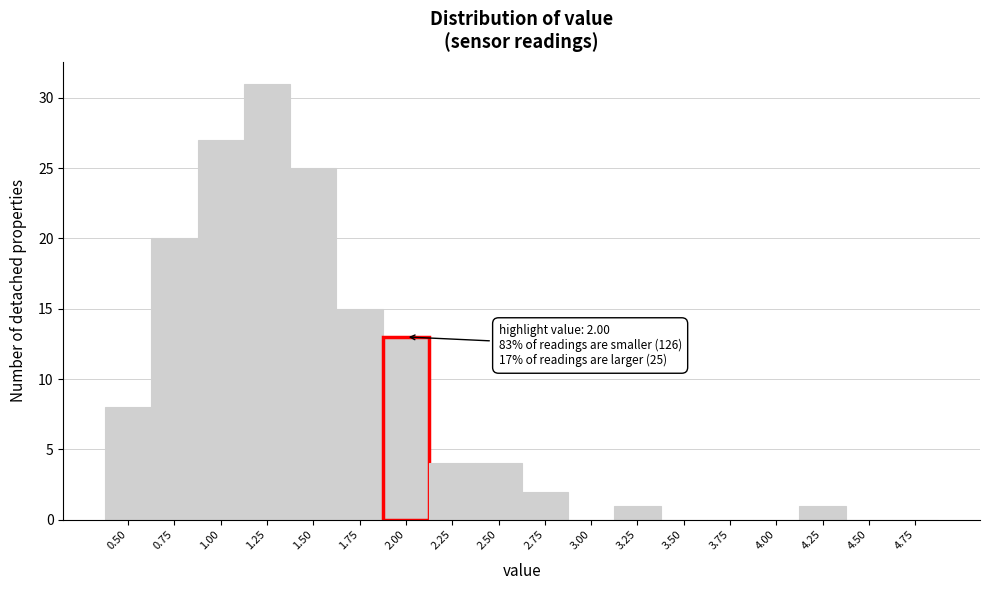

Reading left to right, extract all data points from this chart.

0.50=8	0.75=20	1.00=27	1.25=31	1.50=25	1.75=15	2.00=13	2.25=4	2.50=4	2.75=2	3.00=0	3.25=1	3.50=0	3.75=0	4.00=0	4.25=1	4.50=0	4.75=0